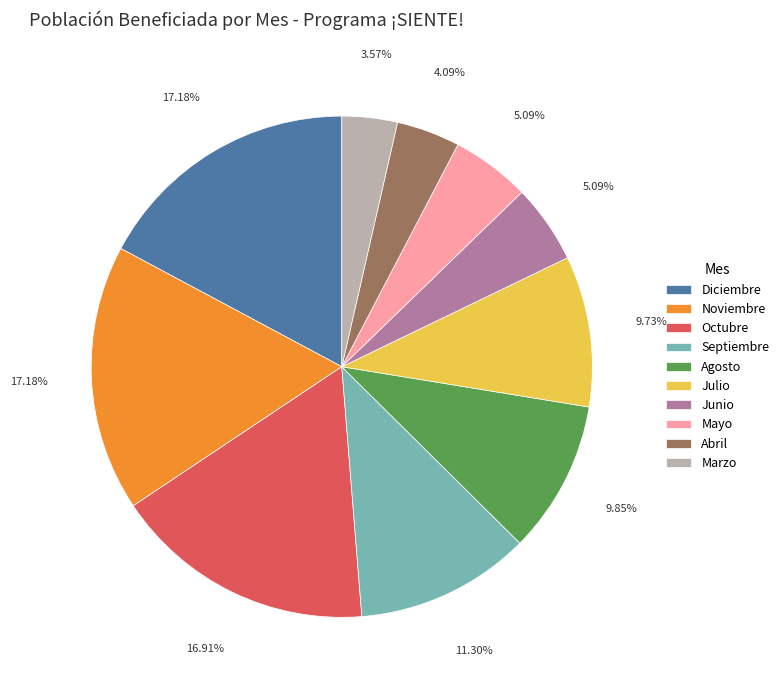

What is the smallest slice in the pie chart?

Marzo